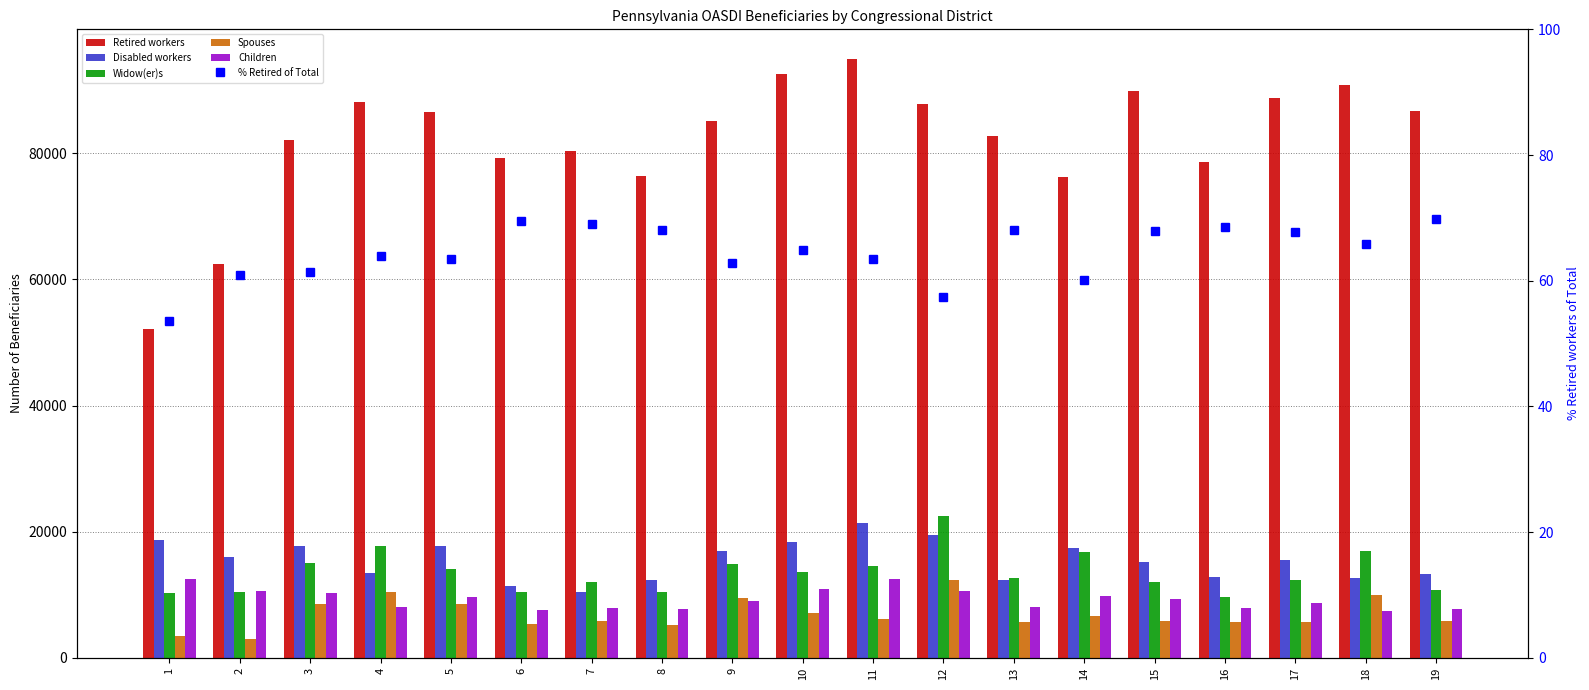

At which label is % Retired of Total closest to 61?

2